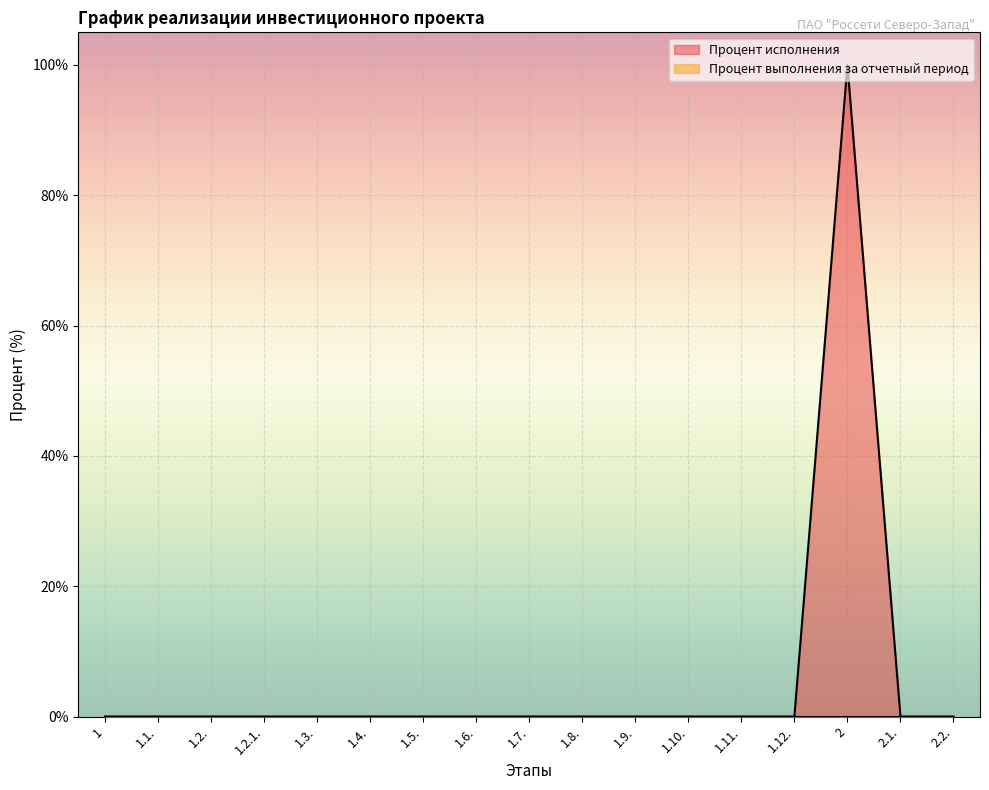

List the labels in order of value, smallest first.

1, 1.1., 1.2., 1.2.1., 1.3., 1.4., 1.5., 1.6., 1.7., 1.8., 1.9., 1.10., 1.11., 1.12., 2.1., 2.2., 2